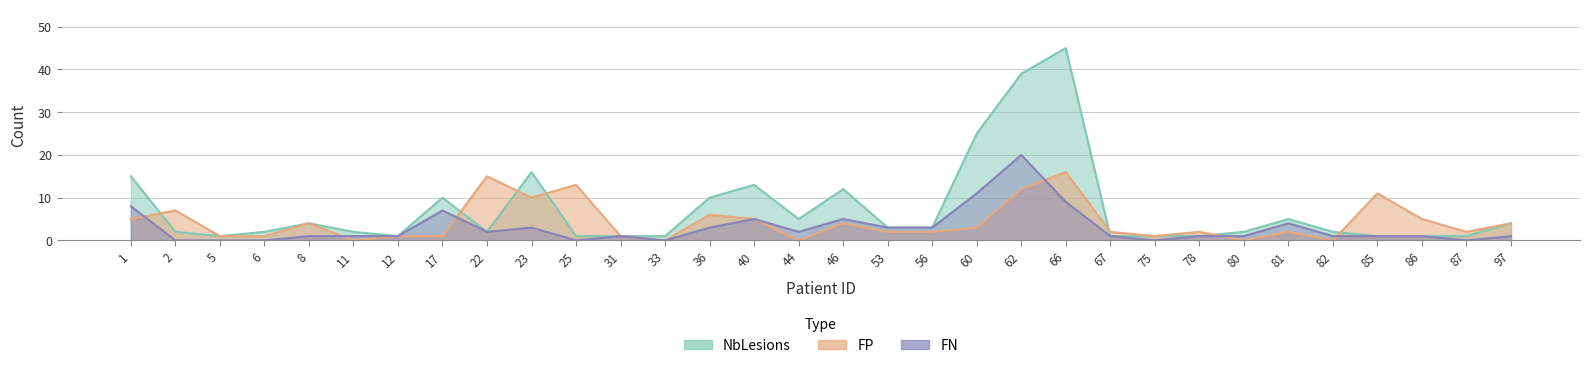

How many interior local peaks does the NbLesions series have?

7